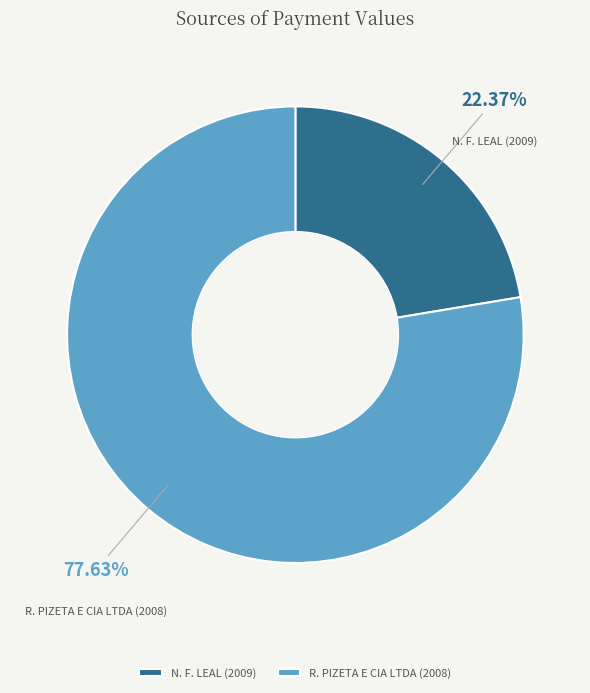

What is the largest slice in the pie chart?

R. PIZETA E CIA LTDA (2008)